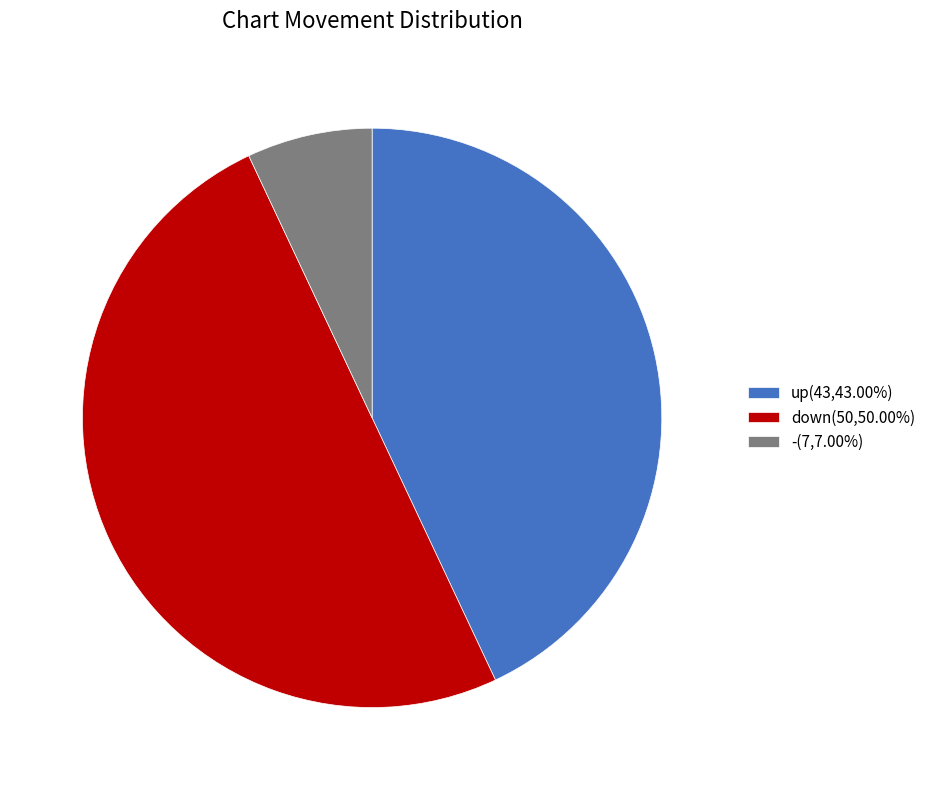

Combined, do down(50,50.00%) and -(7,7.00%) account for over 50%?

Yes